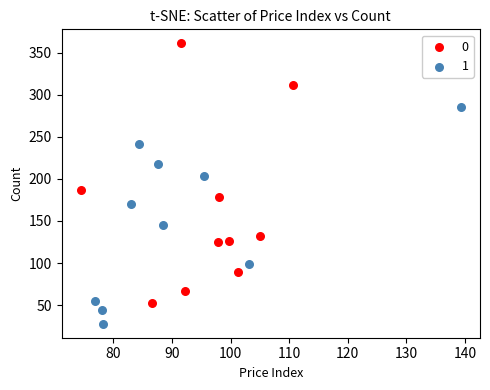

What are all the series names shown in the legend?

0, 1